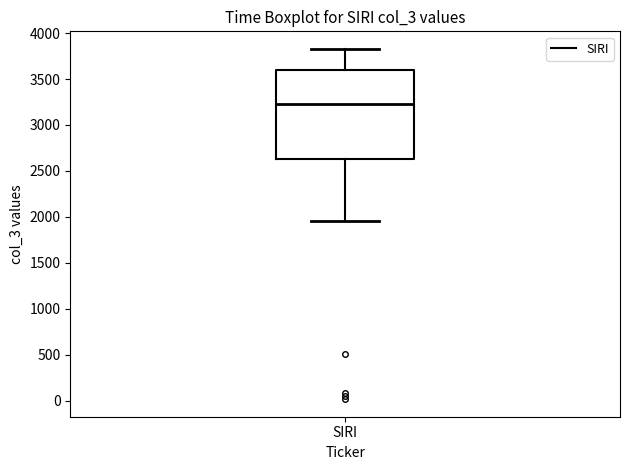

Read this box plot against the y-axis: the position of the median line, the range covered by the box, and the ends of both whiskers. The values are not printed on the chart, so give them approximately, as read against the axis.

median 3250, box 2650 to 3600, whiskers 1950 to 3850